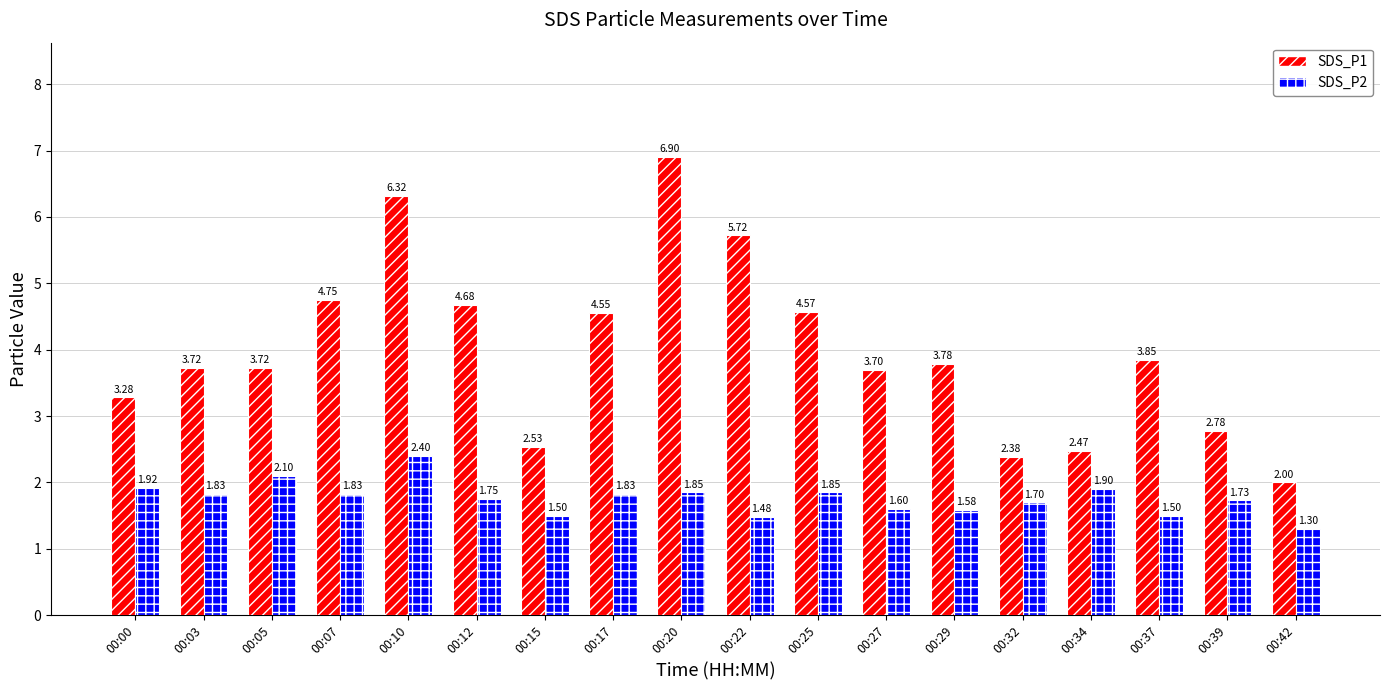

What is the minimum value shown in the chart?

1.3